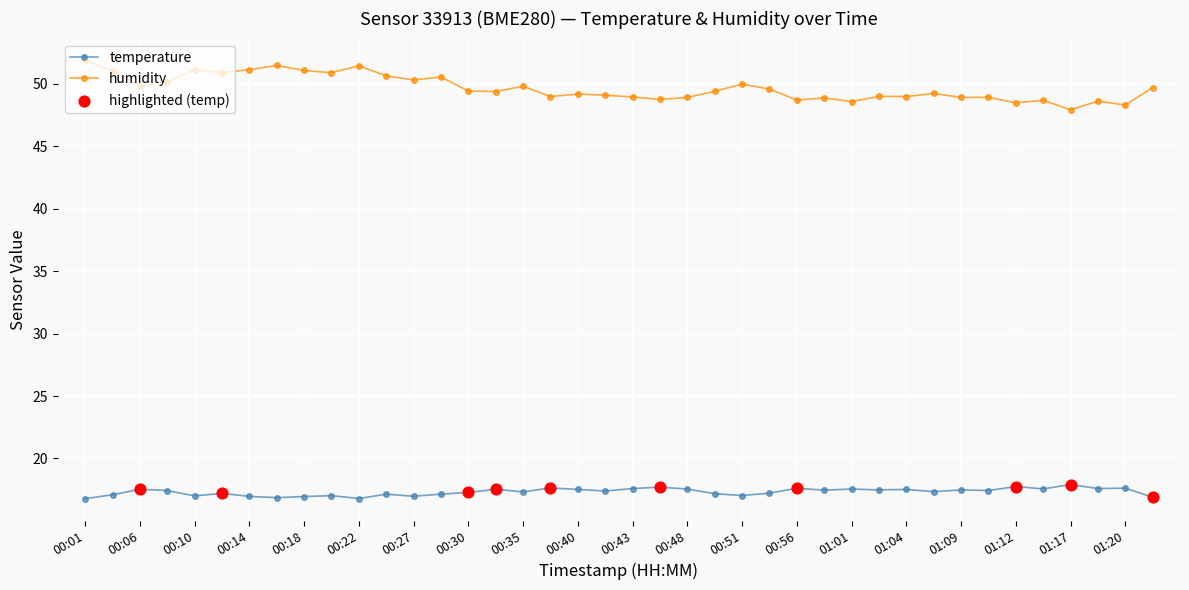

At how many categories does at least one series exceed 36?

40